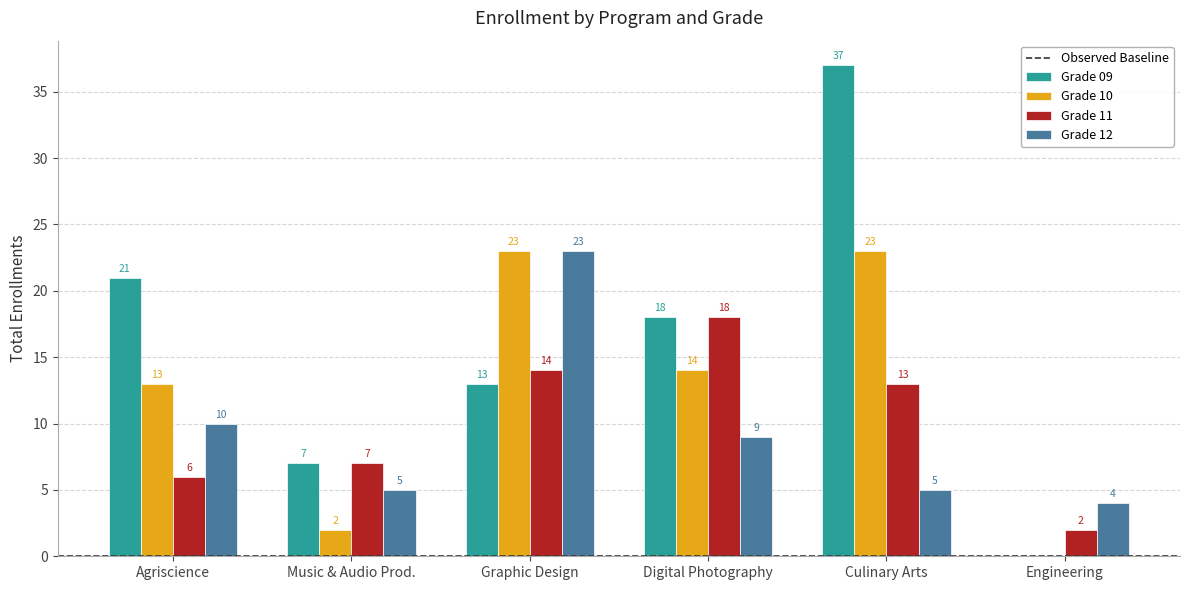

Which category has the highest value in the Grade 12 series?

Graphic Design